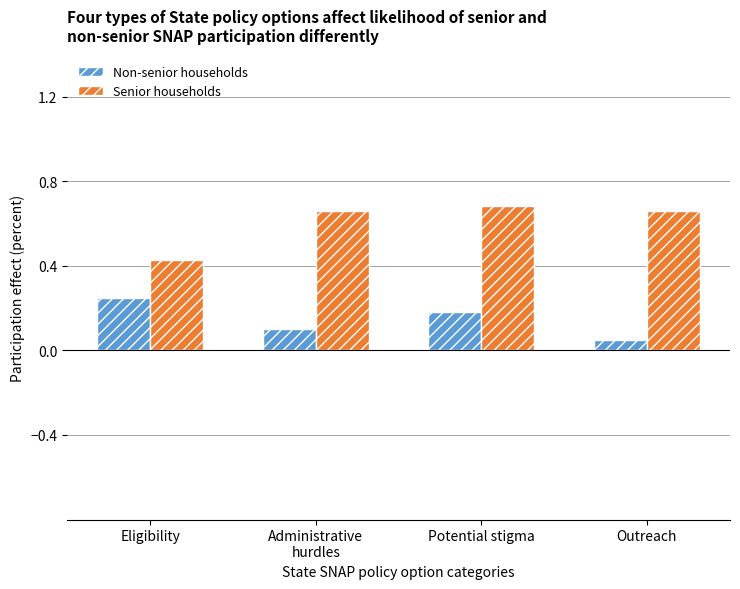

What is the label of the 1st bar from the left?

Eligibility